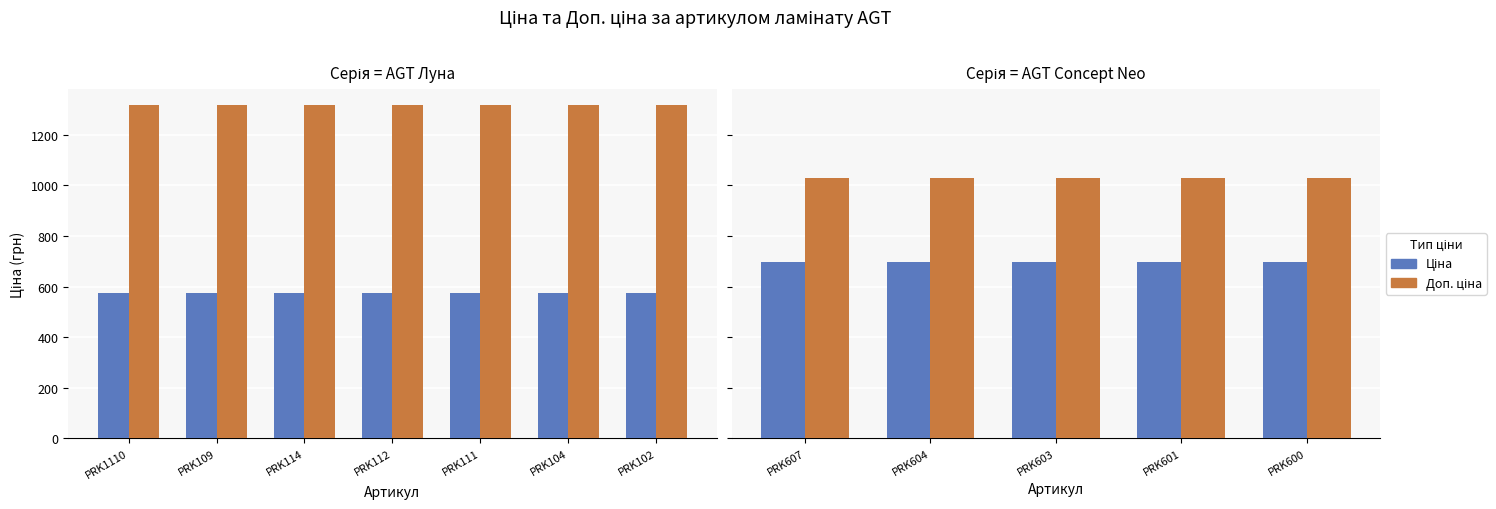

Are the bars grouped side by side (vs. stacked)?

Yes